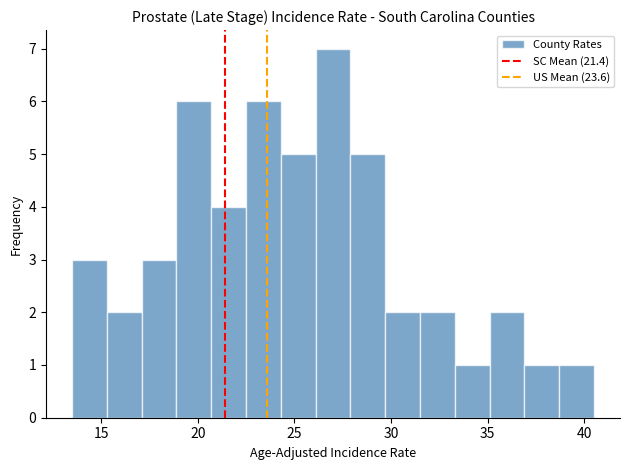

Around what value on the x-axis is the tallest bar? Give the approximate position of its centre, as read against the axis.

27.0